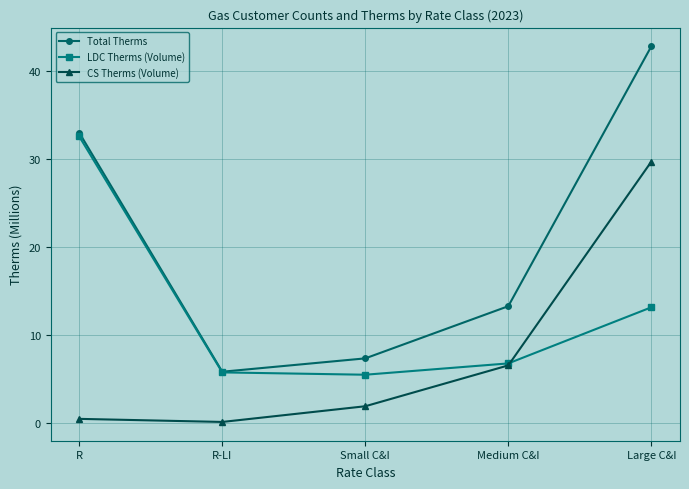

Rank the series by their average value, from highest to lowest.

Total Therms, LDC Therms (Volume), CS Therms (Volume)